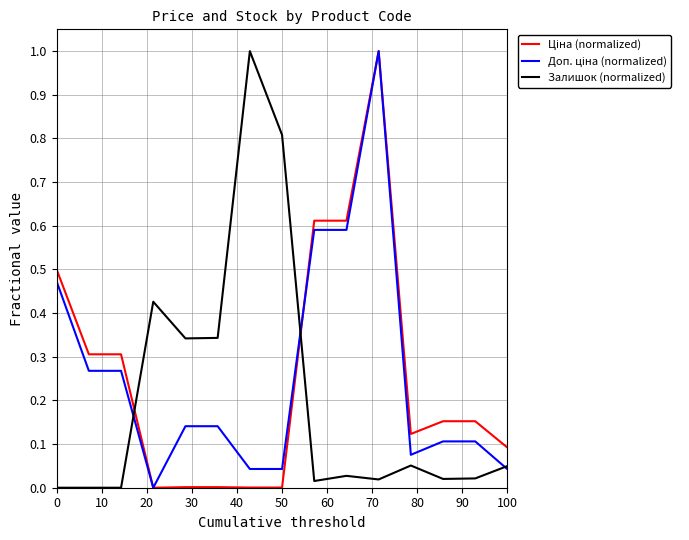

What is the maximum value for Залишок (normalized)?

1.0